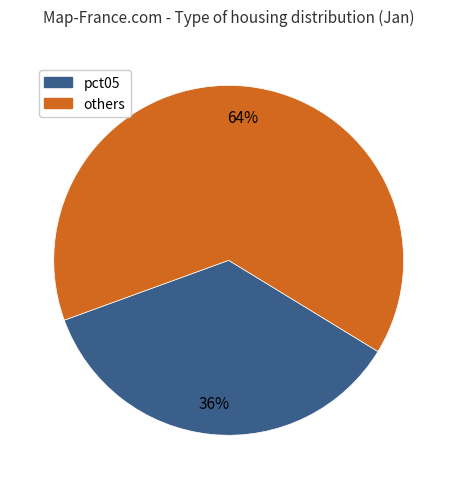

To the nearest percent, what is the average slice percentage?

50%